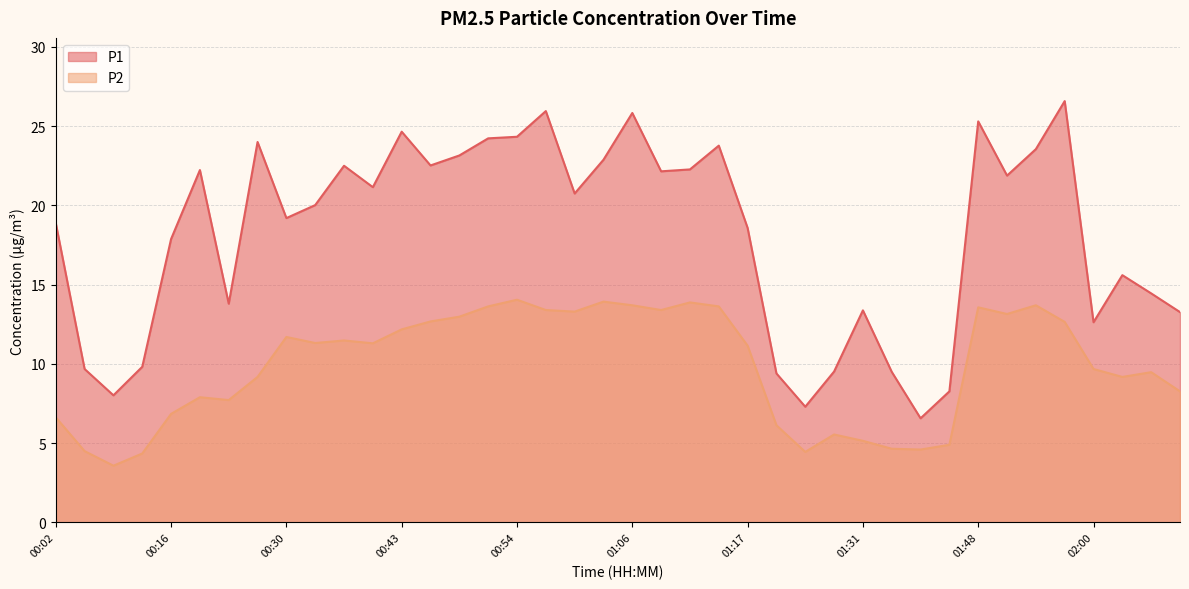

True or false: P1 and P2 cross at least once.

False